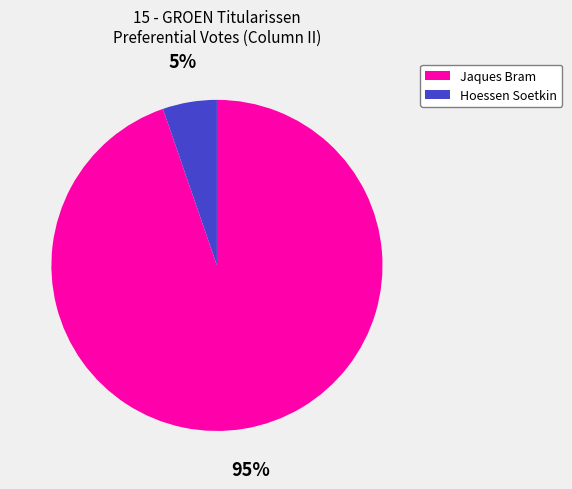

Is there a majority slice in this chart?

Yes